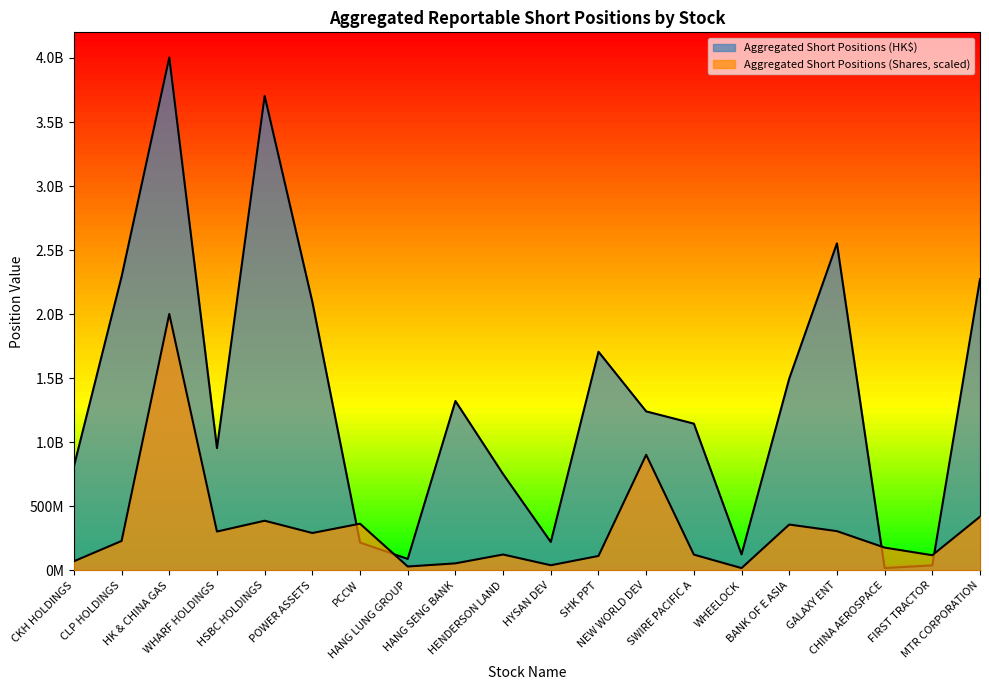

What value does the Aggregated Short Positions (HK$) series have at POWER ASSETS?

2095713033.0